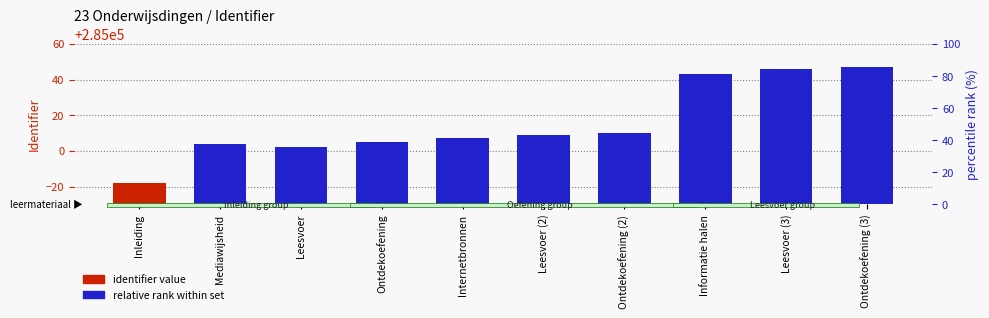

Between Leesvoer (2) and Ontdekoefening (2), which is larger?

Ontdekoefening (2)